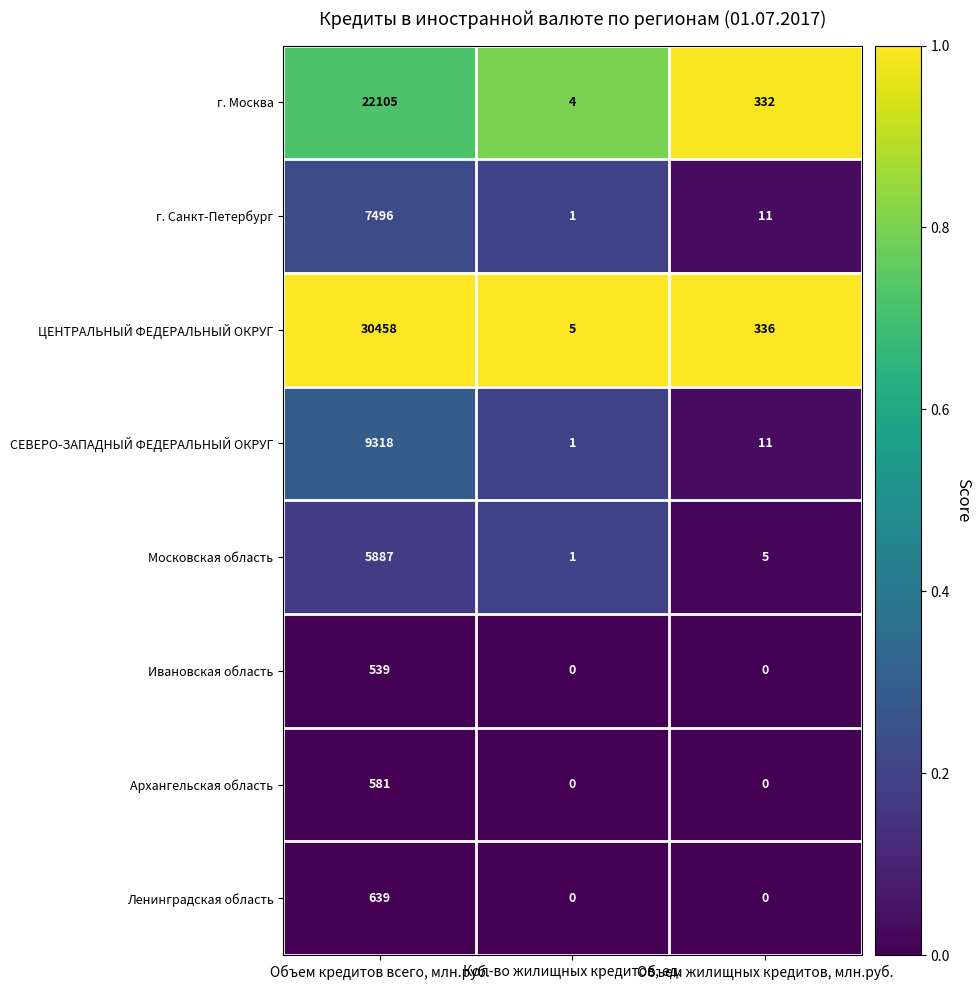

List the series in order of their peak value, highest first.

ЦЕНТРАЛЬНЫЙ ФЕДЕРАЛЬНЫЙ ОКРУГ, г. Москва, СЕВЕРО-ЗАПАДНЫЙ ФЕДЕРАЛЬНЫЙ ОКРУГ, г. Санкт-Петербург, Московская область, Ленинградская область, Архангельская область, Ивановская область